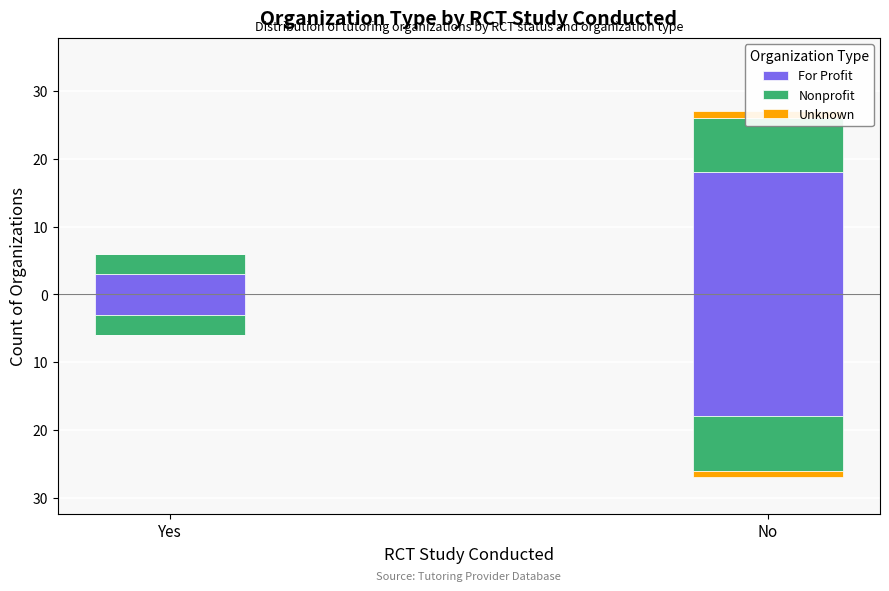

How many bars are there in each group?

3